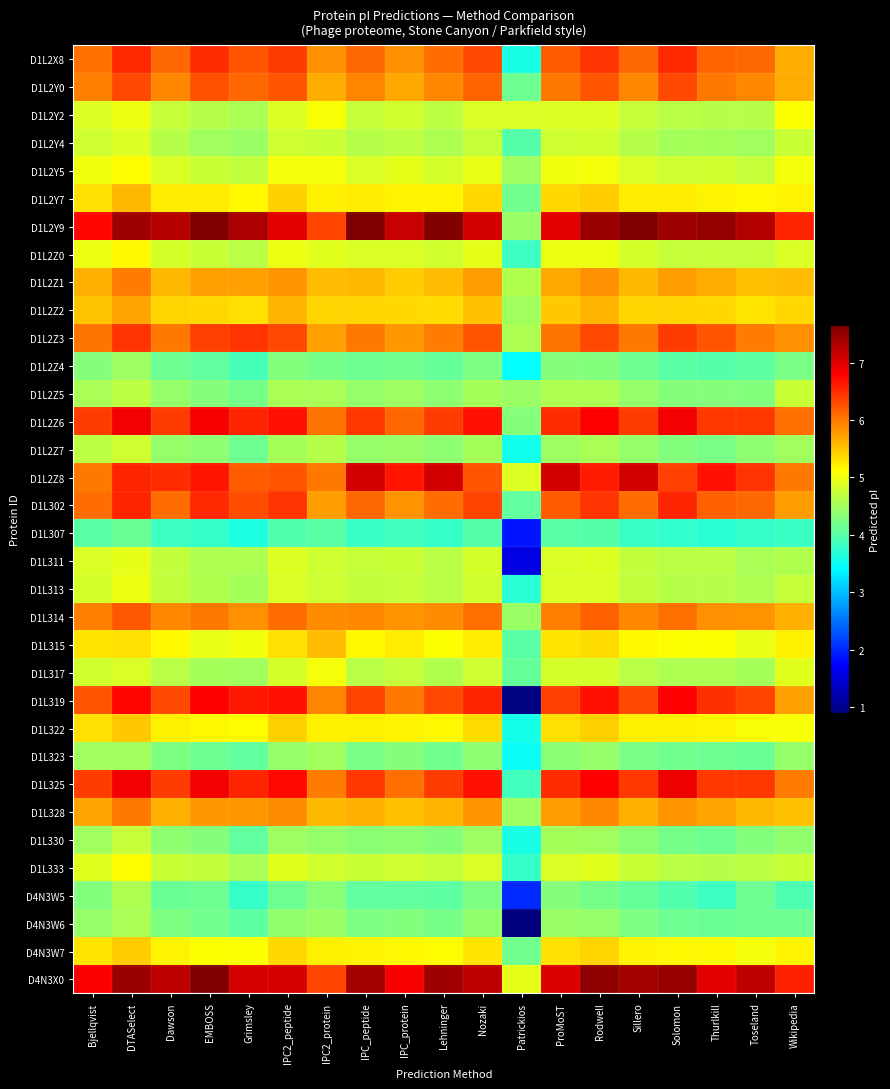

Which series has the widest spread of values?

D1L319